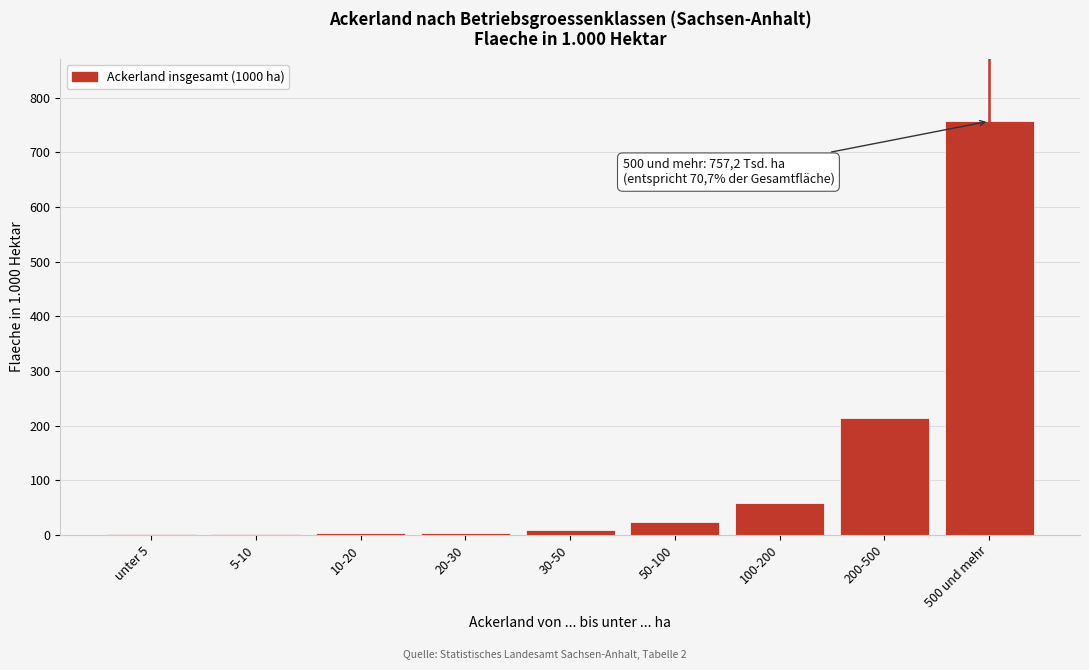

What is the change in value from 50-100 to 100-200?

+34.2